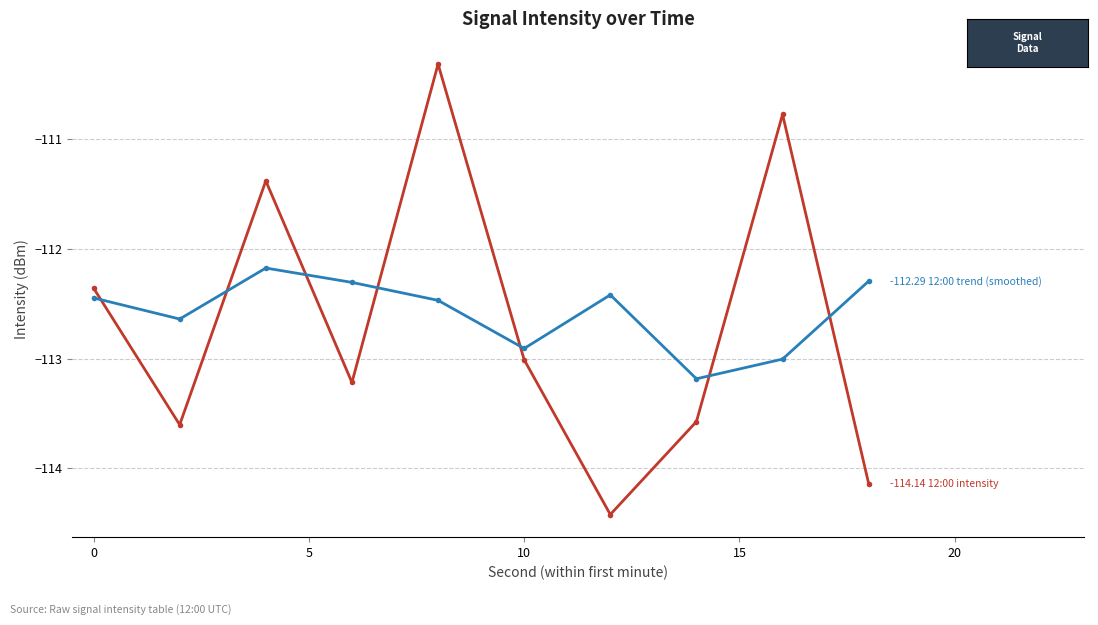

What is the minimum value shown in the chart?

-114.4